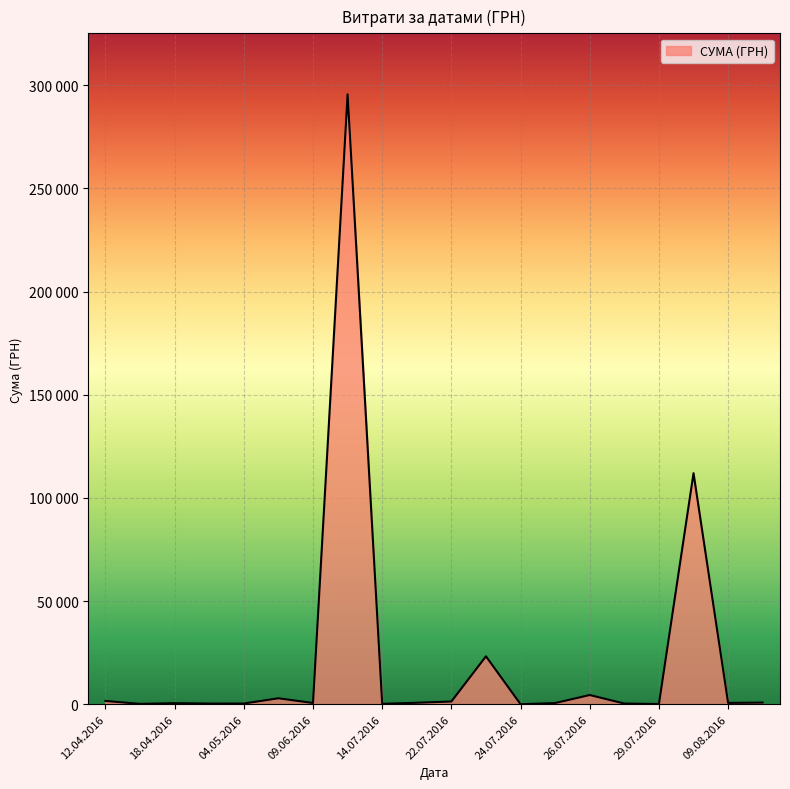

What is the greatest value displayed?

295638.6